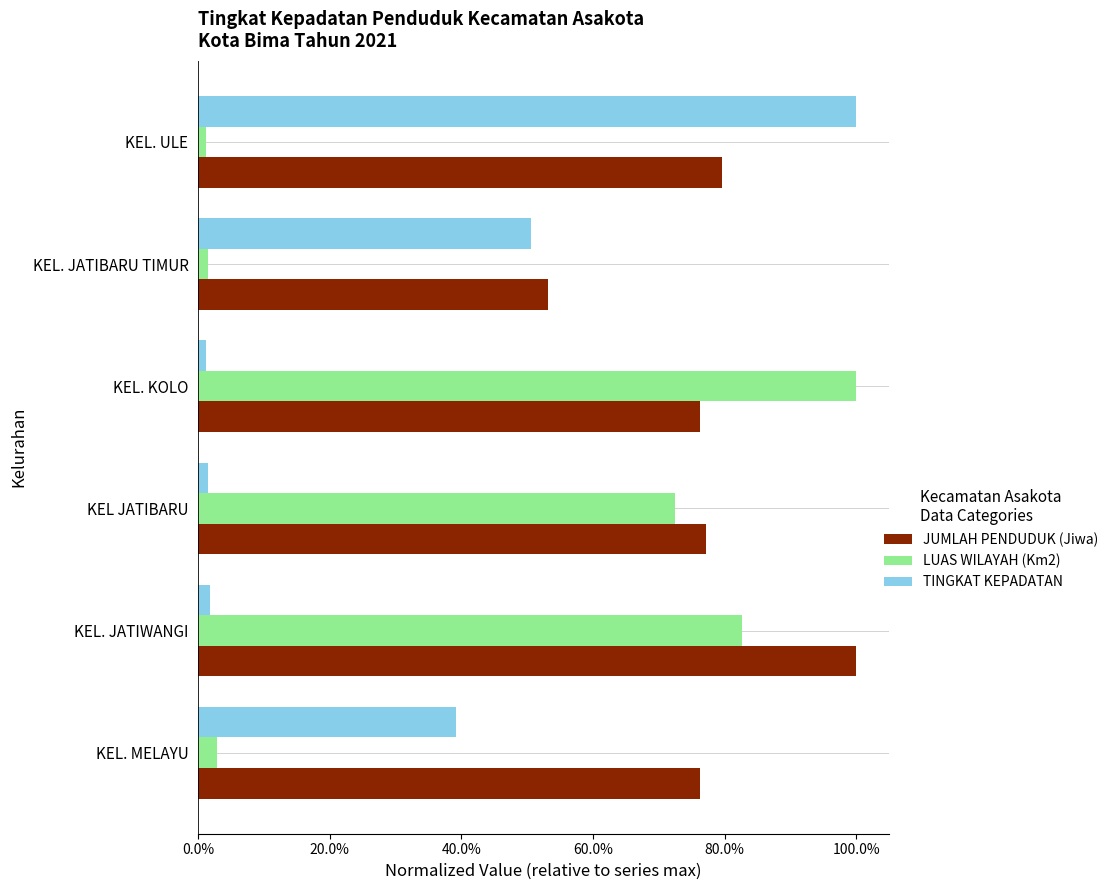

What are all the series names shown in the legend?

JUMLAH PENDUDUK (Jiwa), LUAS WILAYAH (Km2), TINGKAT KEPADATAN